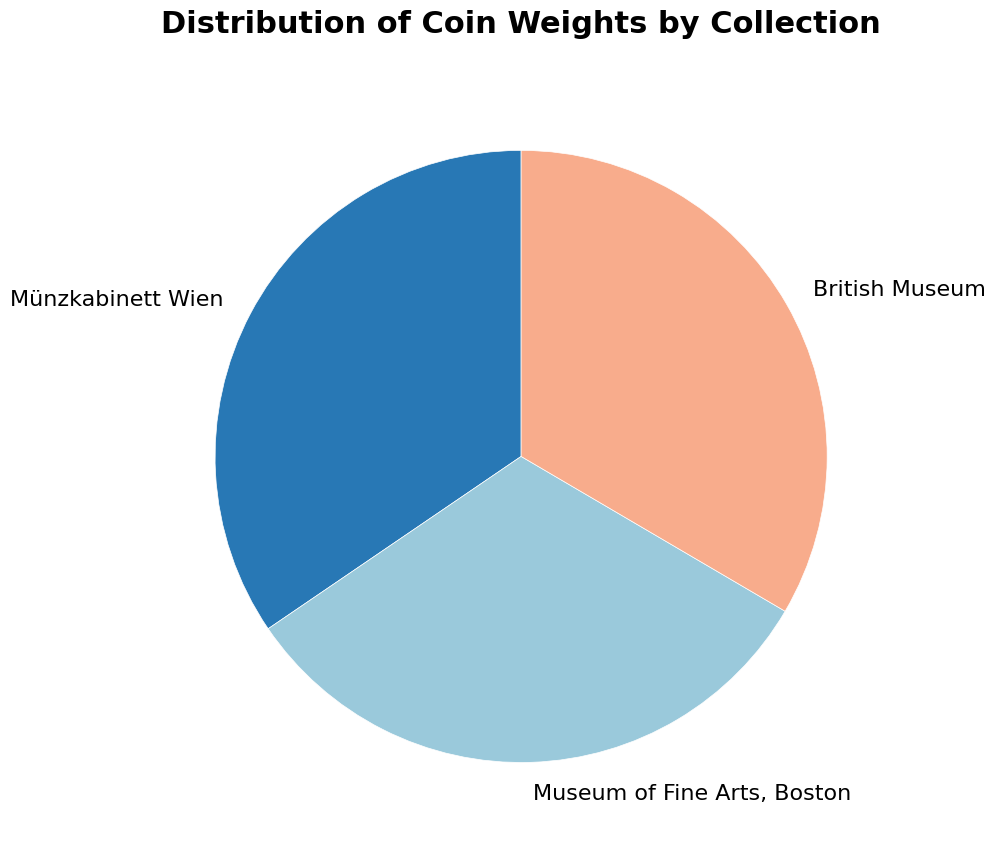

Approximately how many times larger is the value at Münzkabinett Wien compared to British Museum?

1.0